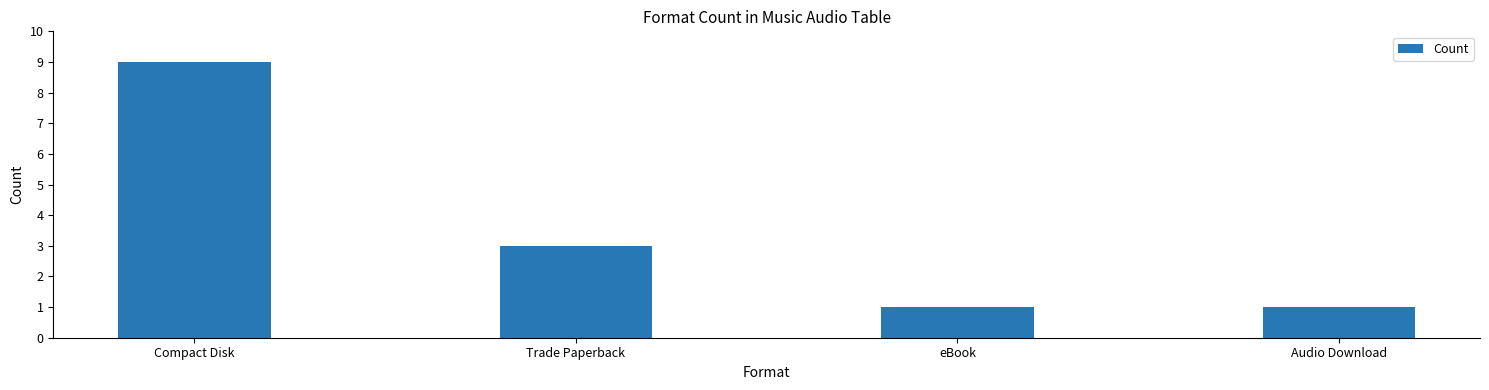

What is the minimum value shown in the chart?

1